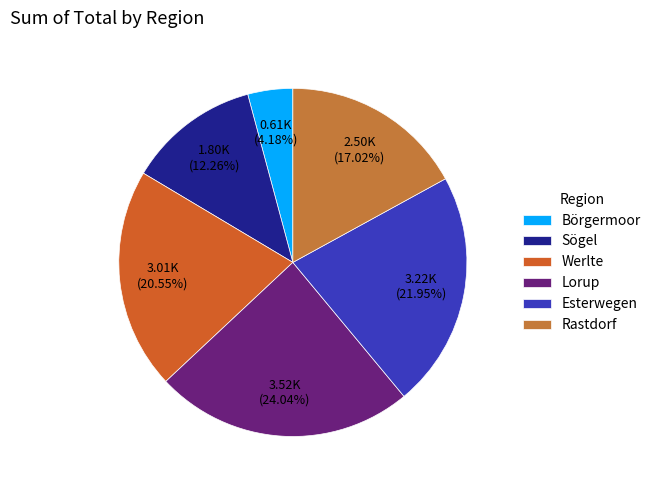

How many slices are in this pie chart?

6